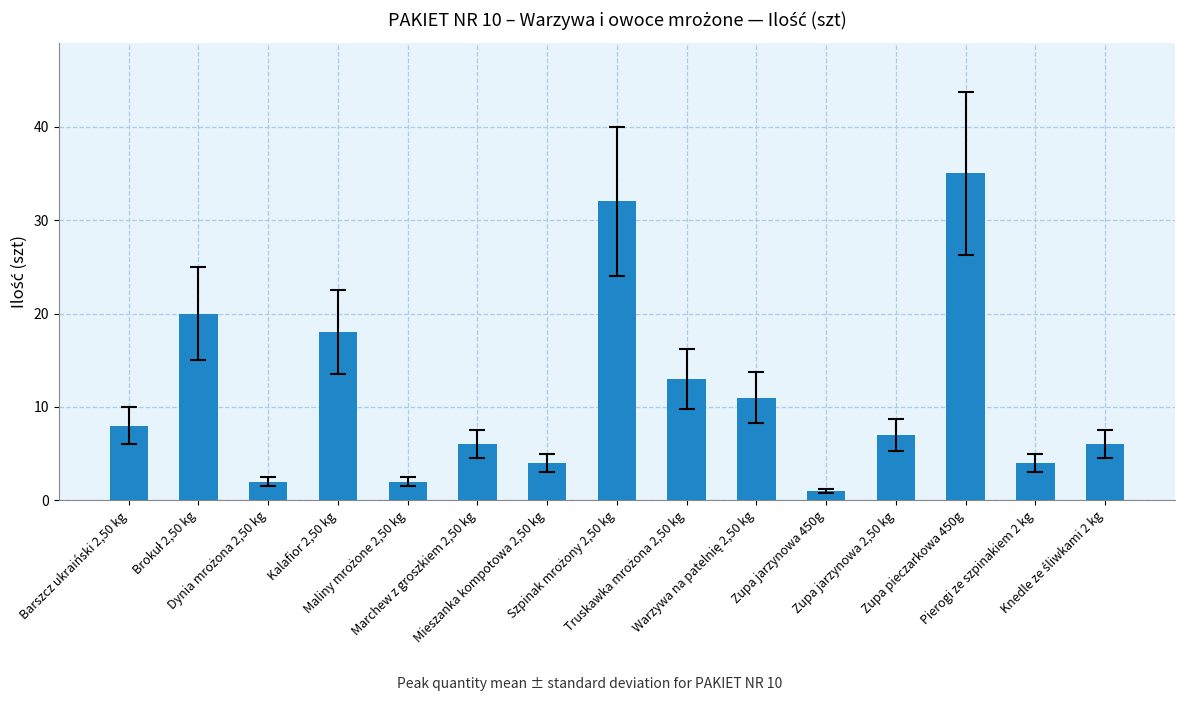

Count the number of categories in the chart.

15